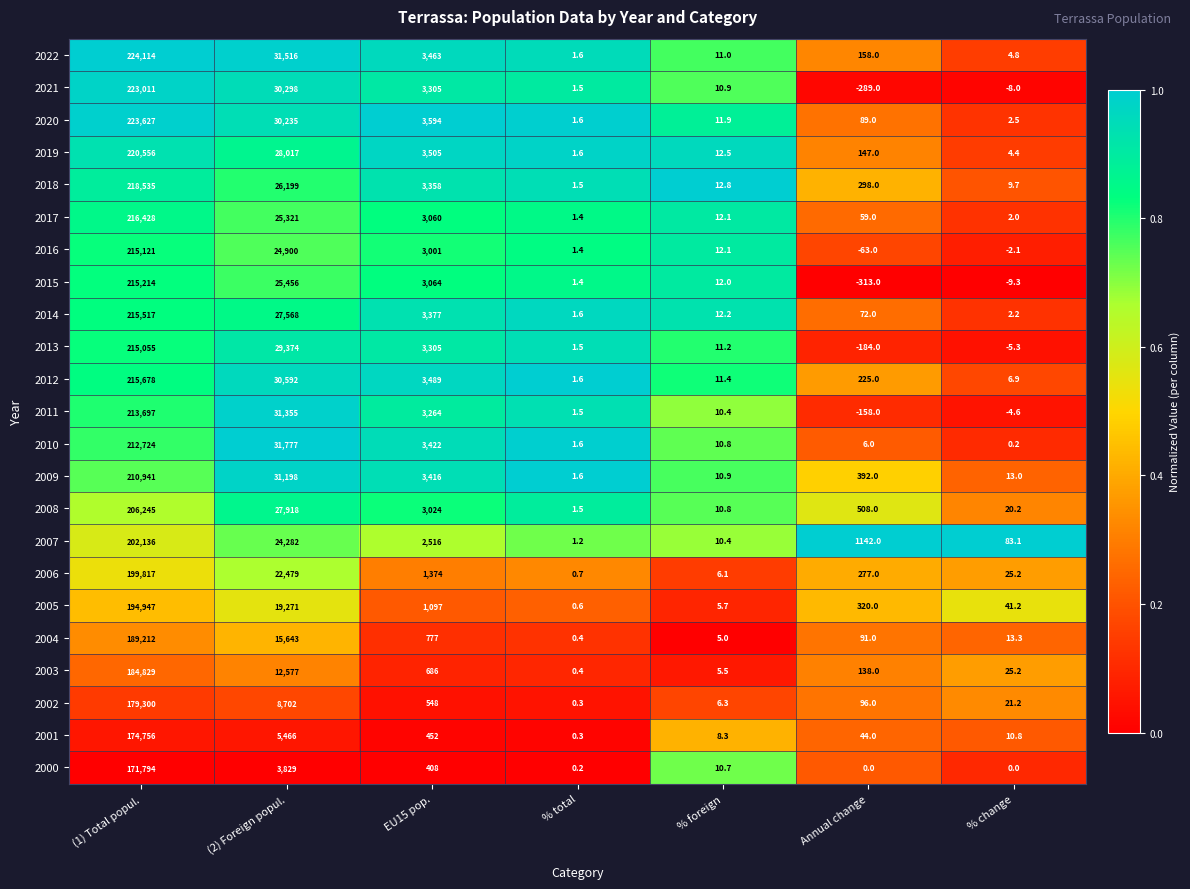

Which category has the lowest value across all series?

Annual change